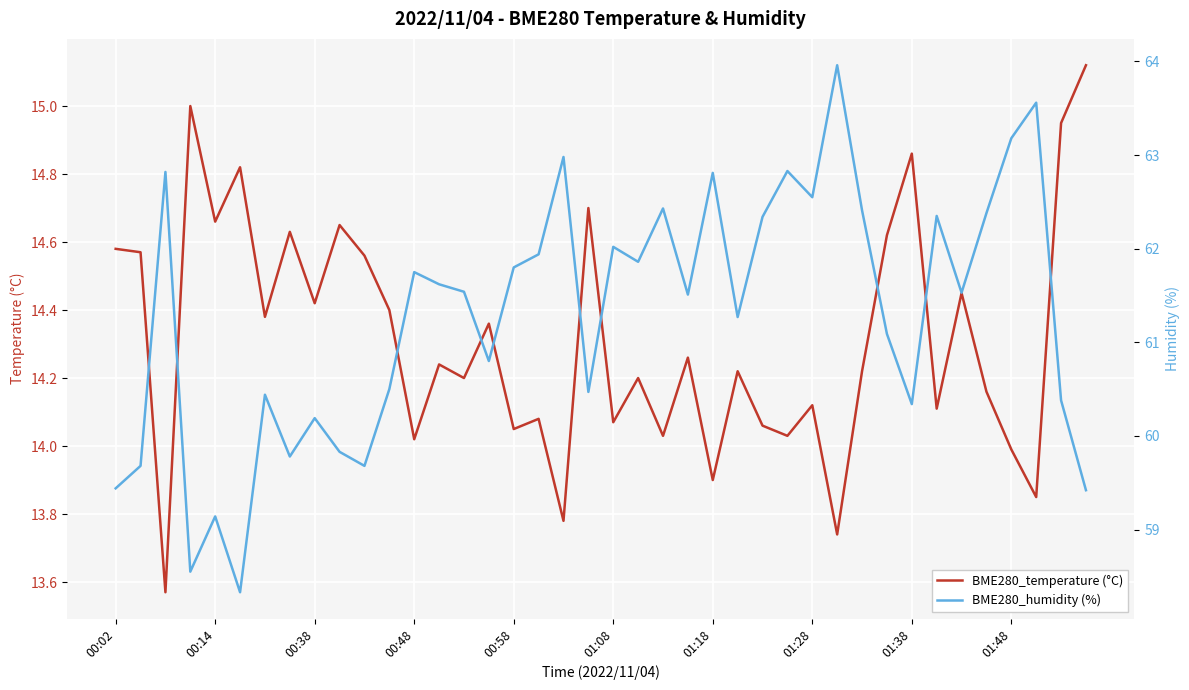

List the series in order of their peak value, lowest first.

BME280_temperature (°C), BME280_humidity (%)